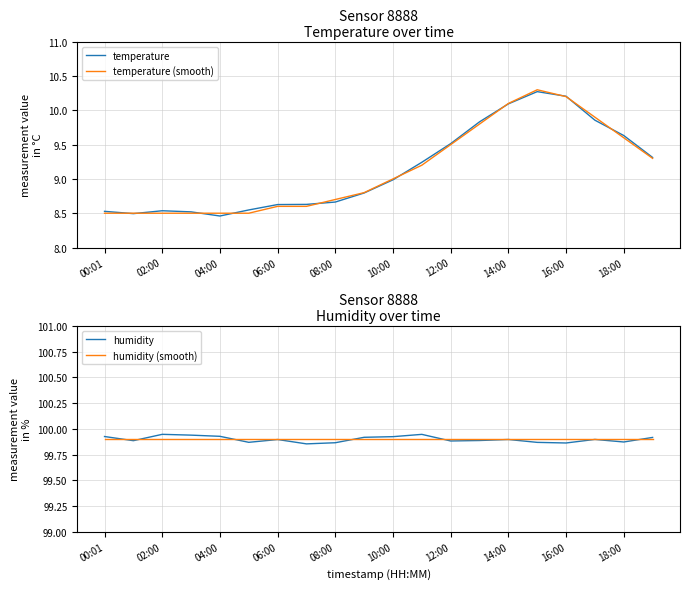

What is the maximum value for temperature (smooth)?

10.3